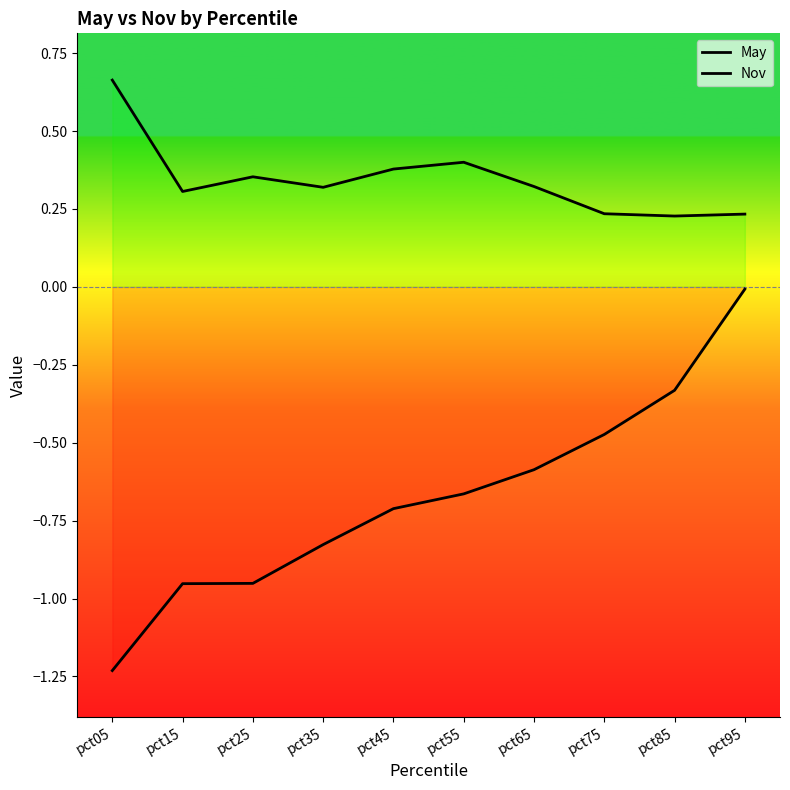

How many categories are shown in the chart?

10